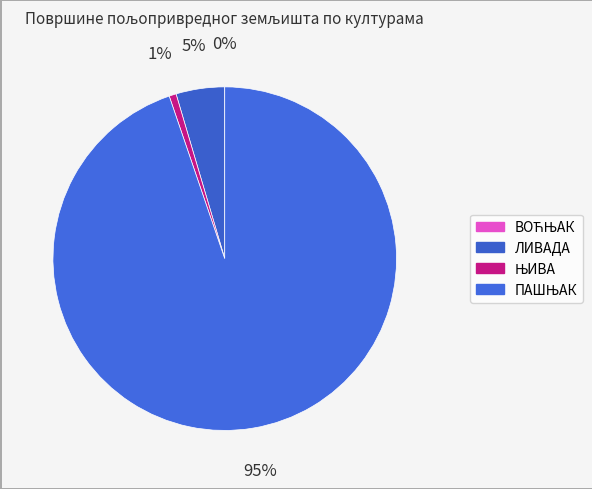

Does ЊИВА account for over 50% of the chart?

No